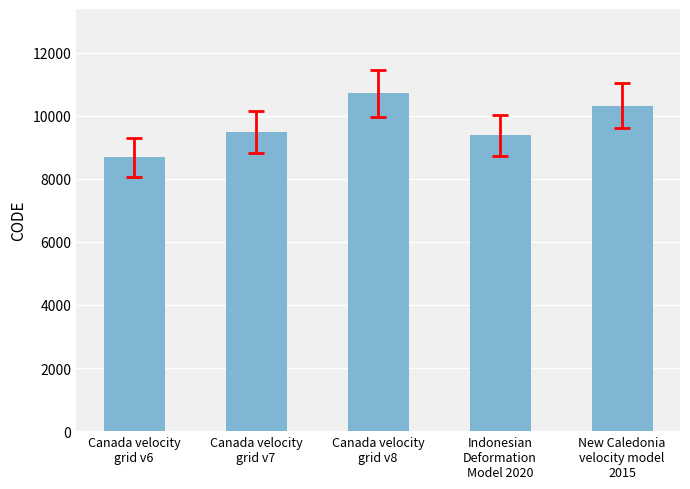

Reading right to left, extract all data points from this chart.

10323	9375	10707	9483	8676